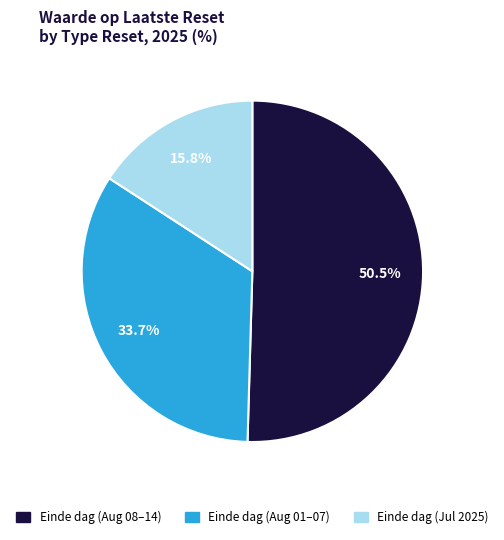

Count the number of slices in the pie.

3